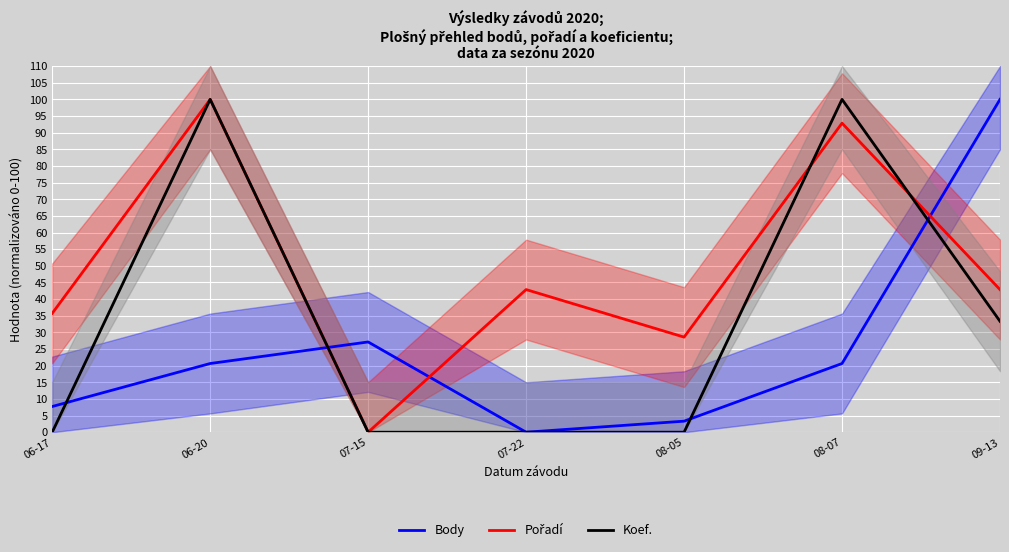

Reading left to right, extract all data points from this chart.

Body: 7.7	20.6	27.1	0.0	3.3	20.6	100.0
Pořadí: 35.7	100.0	0.0	42.9	28.6	92.9	42.9
Koef.: 0.0	100.0	0.0	0.0	0.0	100.0	33.3